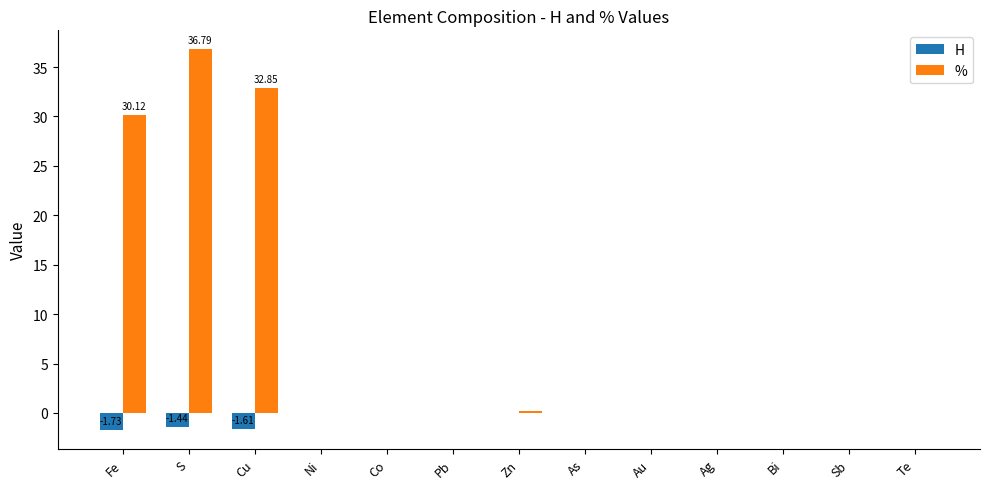

Is the value of H at Pb greater than the value of % at Cu?

No